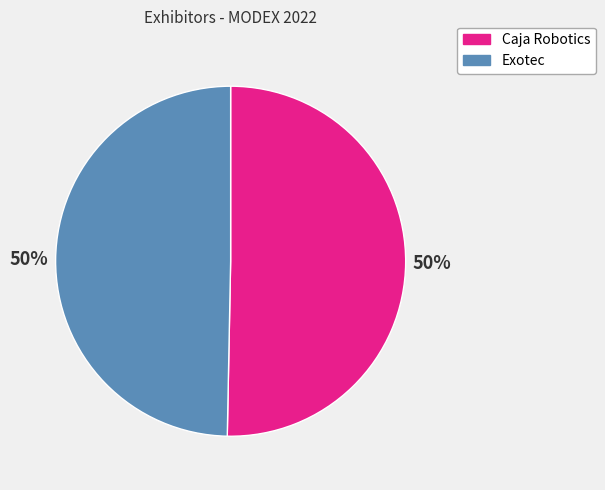

To the nearest percent, what percentage of the pie is Exotec?

50%